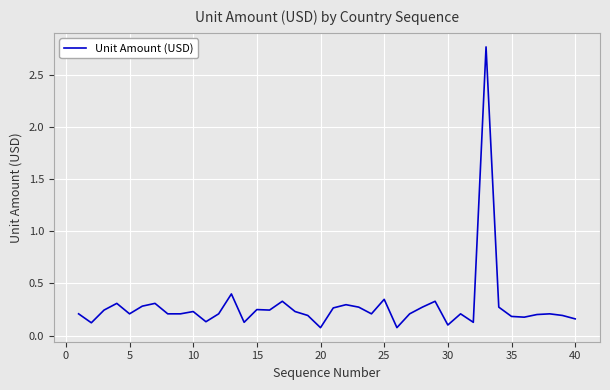

What is the difference between the maximum and minimum values?

2.7